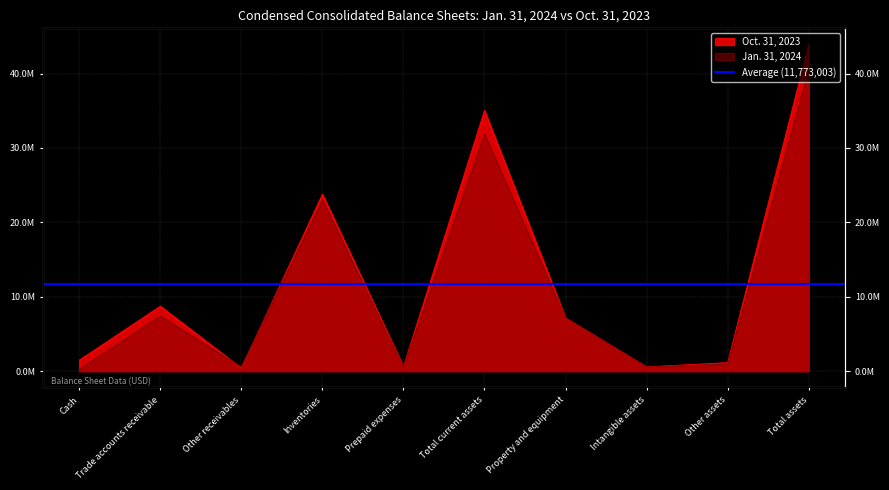

What is the difference between the maximum and minimum values in the Jan. 31, 2024 series?

40272905